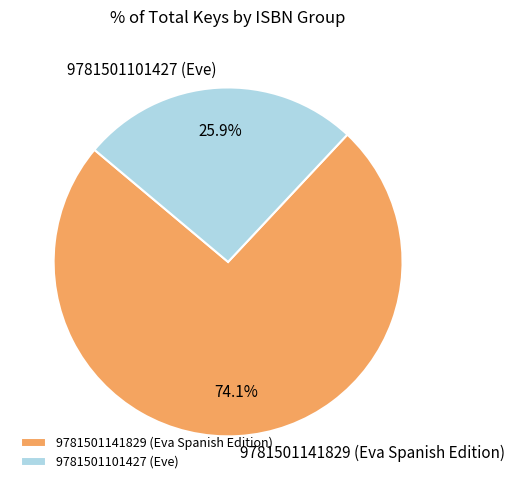

The 9781501141829 (Eva Spanish Edition) slice represents 85% of the pie. True or false?

False